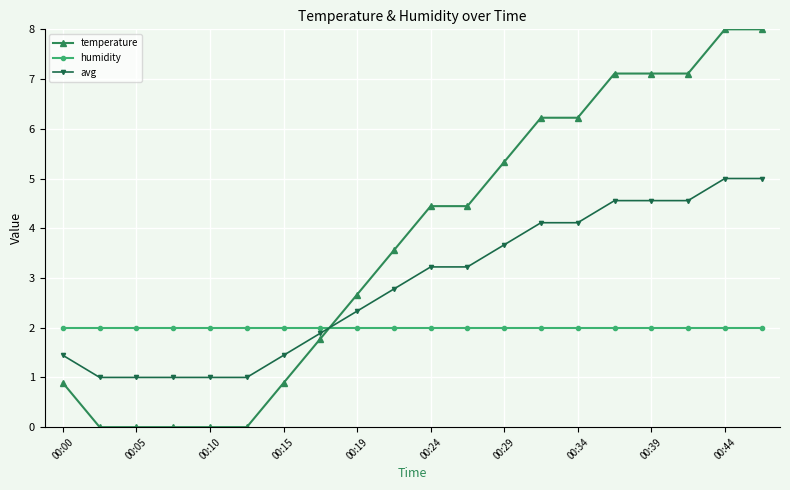

Which series has the largest total across all categories?

temperature